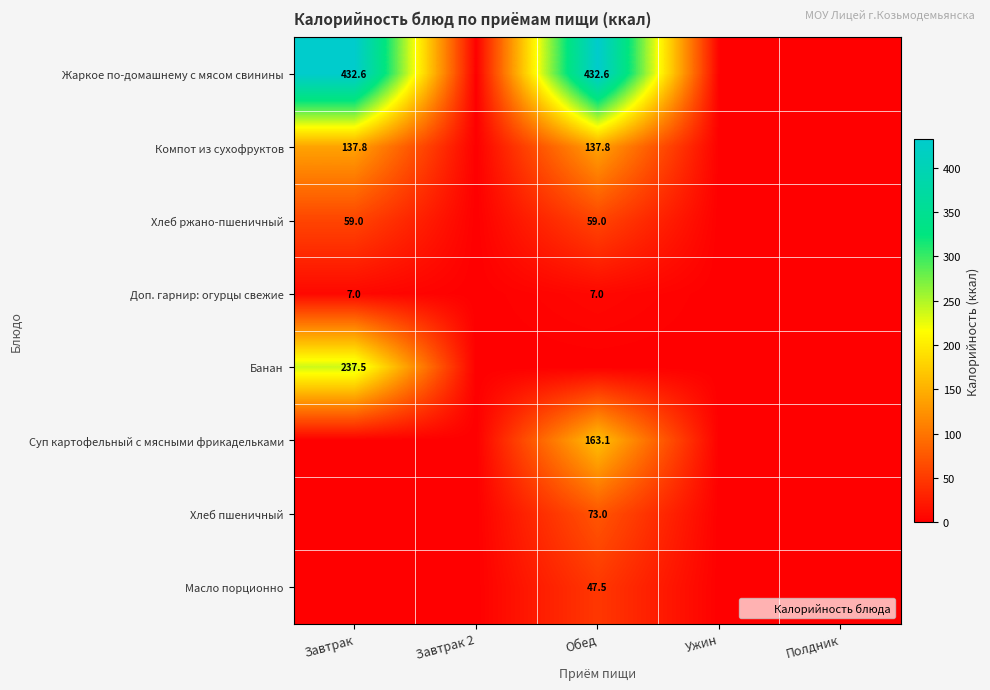

Is it true that Хлеб ржано-пшеничный equals 105.8 at Обед?

False